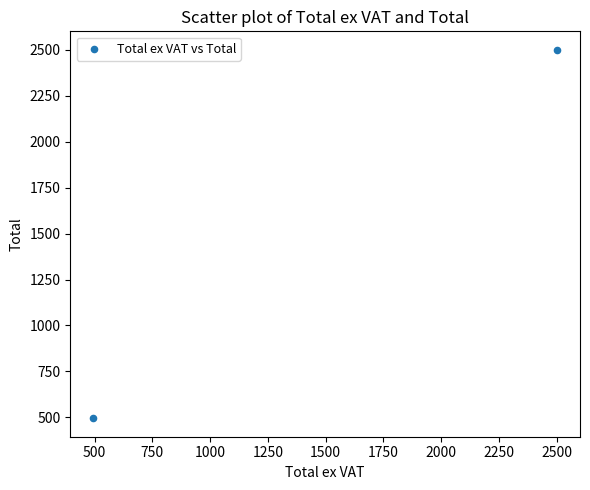

What is the range of Y values (max minus min)?

2005